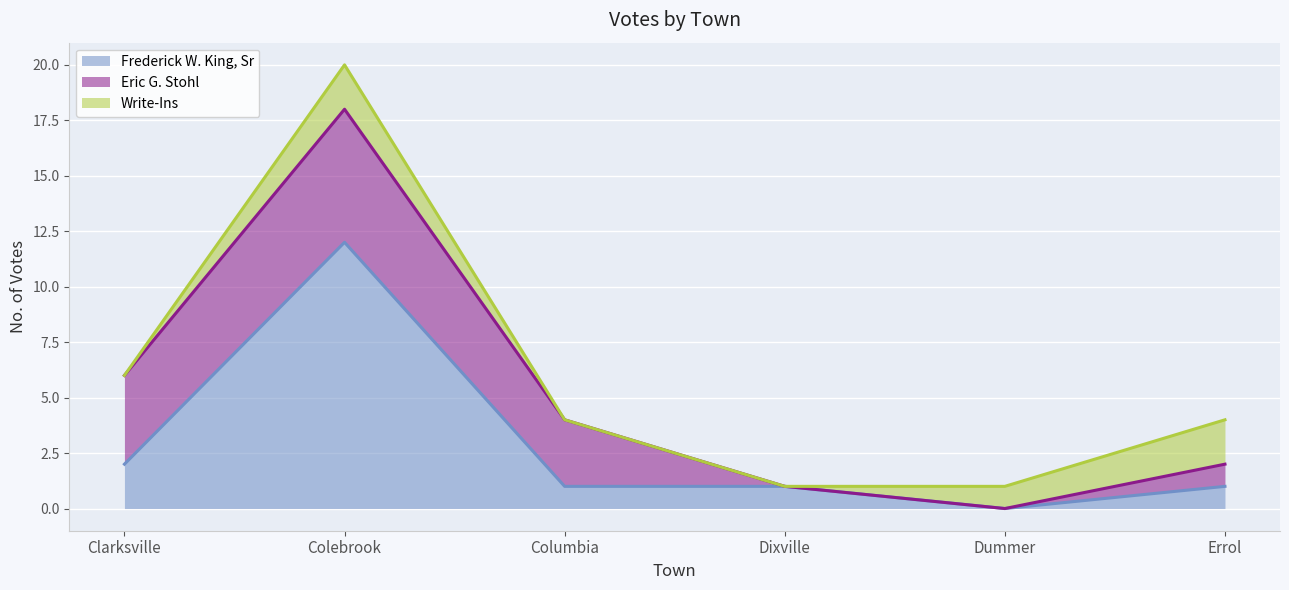

Is the value of Write-Ins at Errol greater than the value of Eric G. Stohl at Errol?

Yes